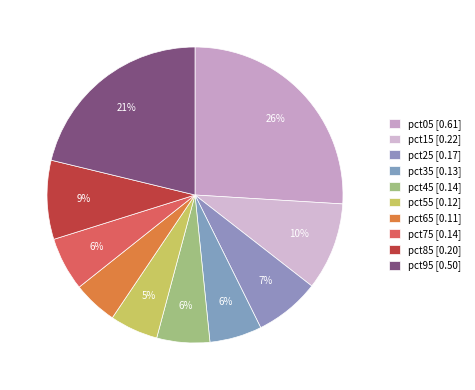

How many segments does this pie chart have?

10